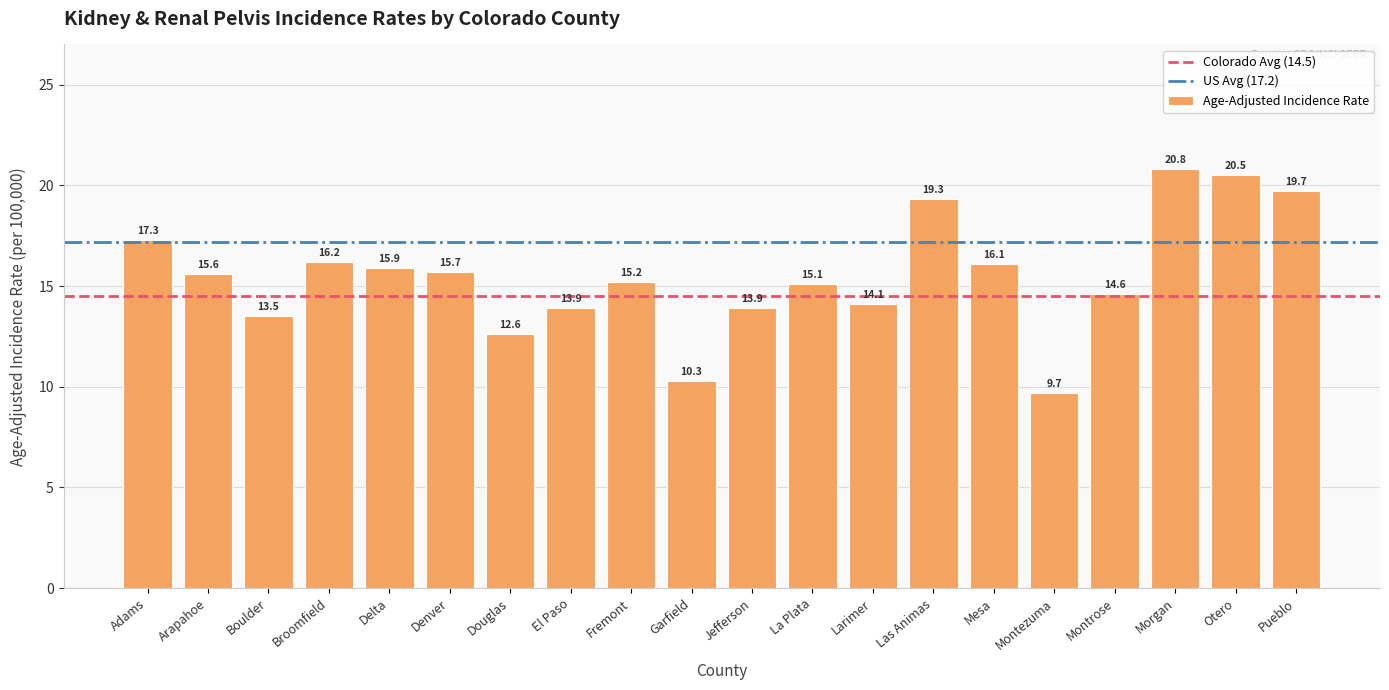

What is the change in value from Boulder to Garfield?

-3.2